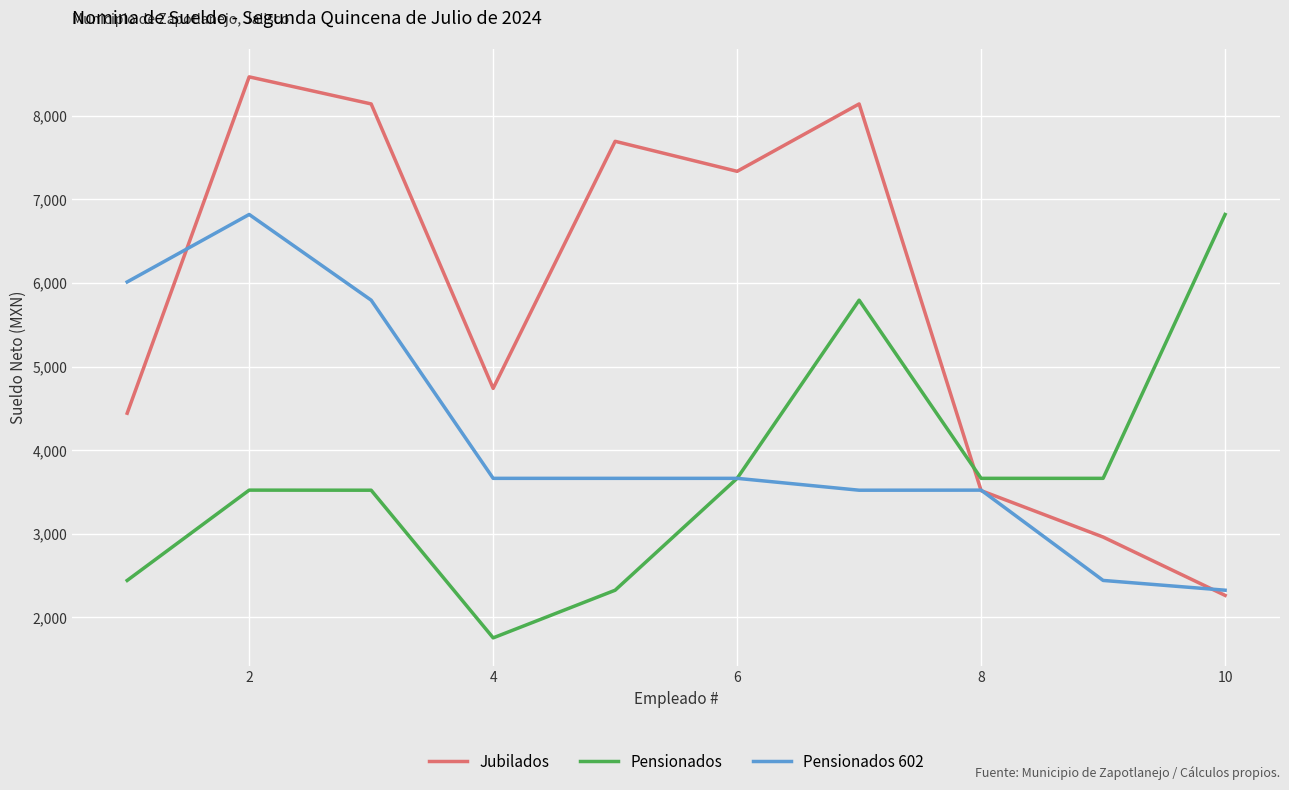

True or false: Pensionados 602 and Jubilados cross at least once.

True